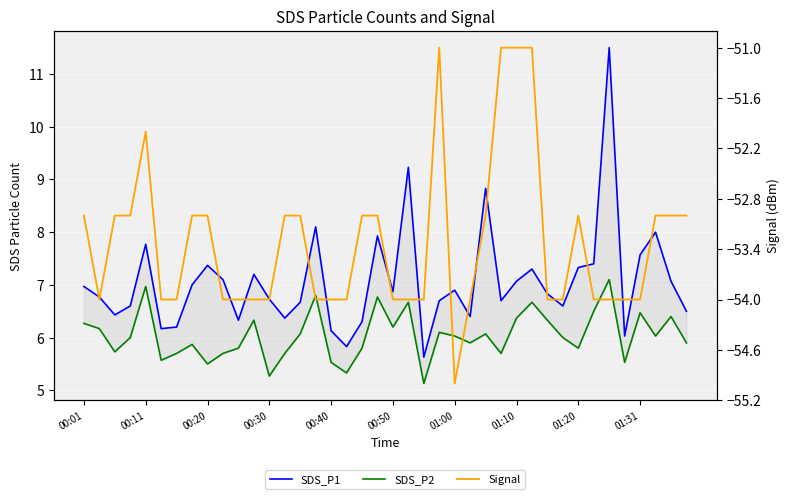

True or false: SDS_P1 and SDS_P2 intersect in this chart.

False